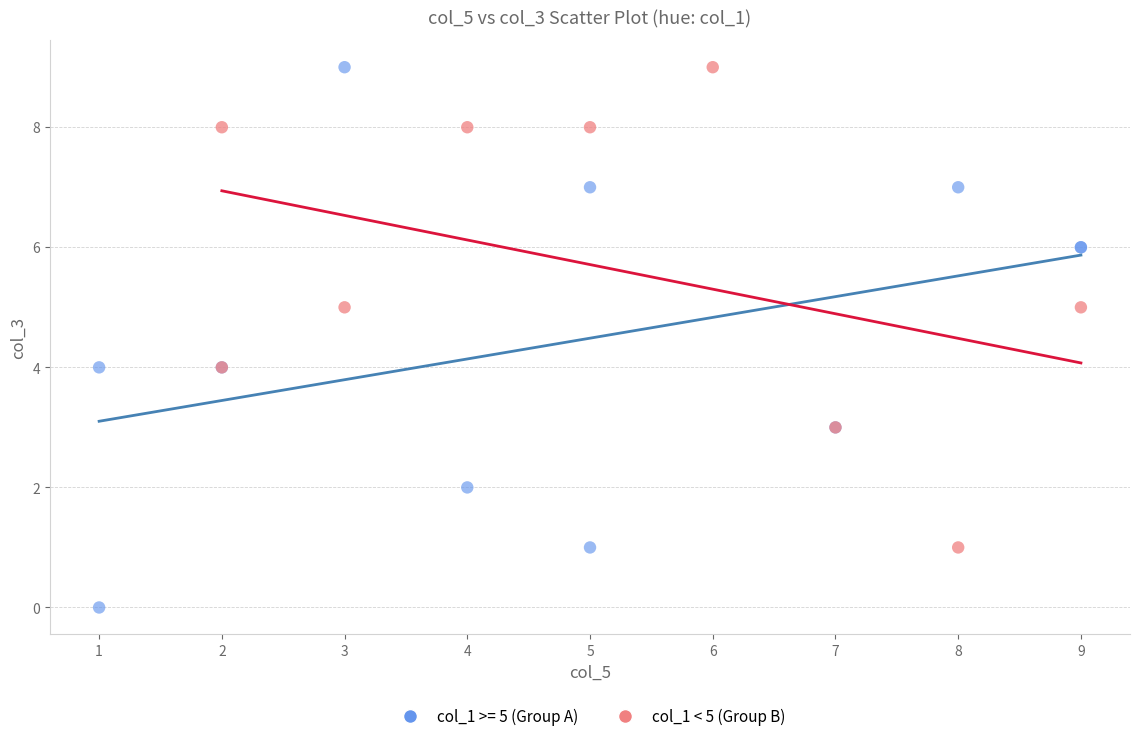

Which series contains the lowest Y value?

col_1 >= 5 (Group A)